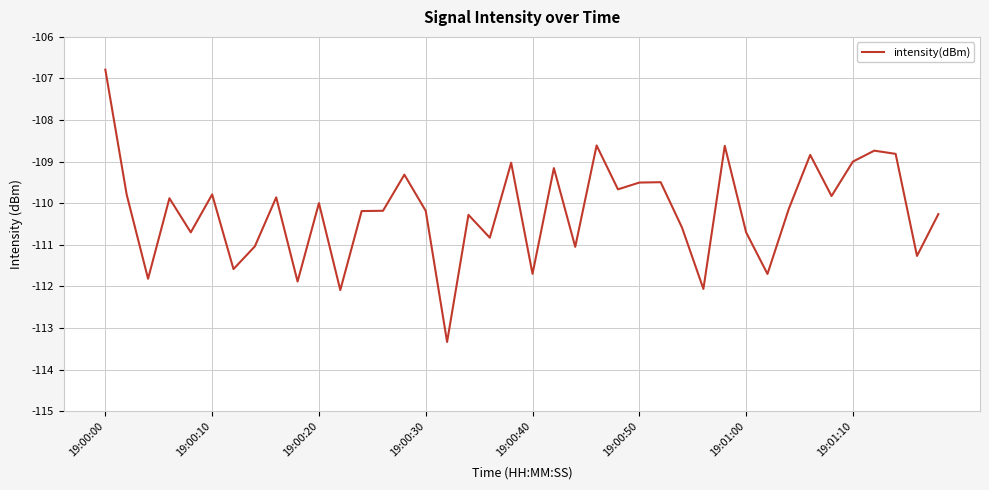

What is the difference between the maximum and minimum values?

6.5